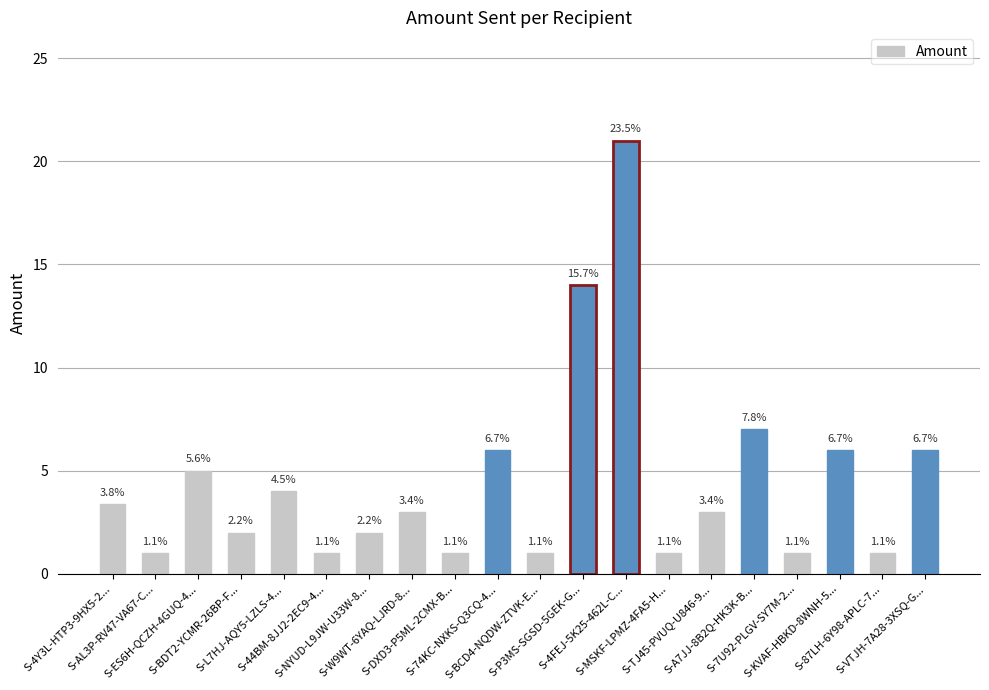

Does the chart contain any negative values?

No